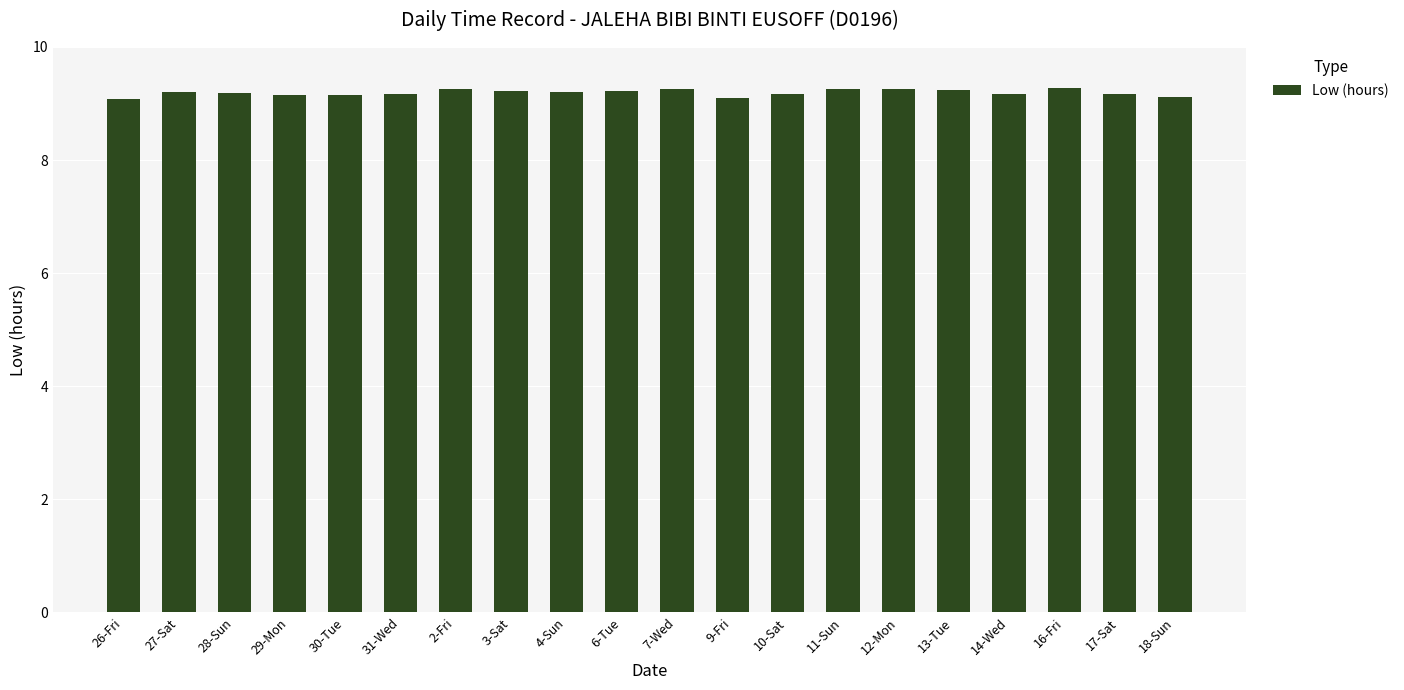

What position from the right is 27-Sat?

19